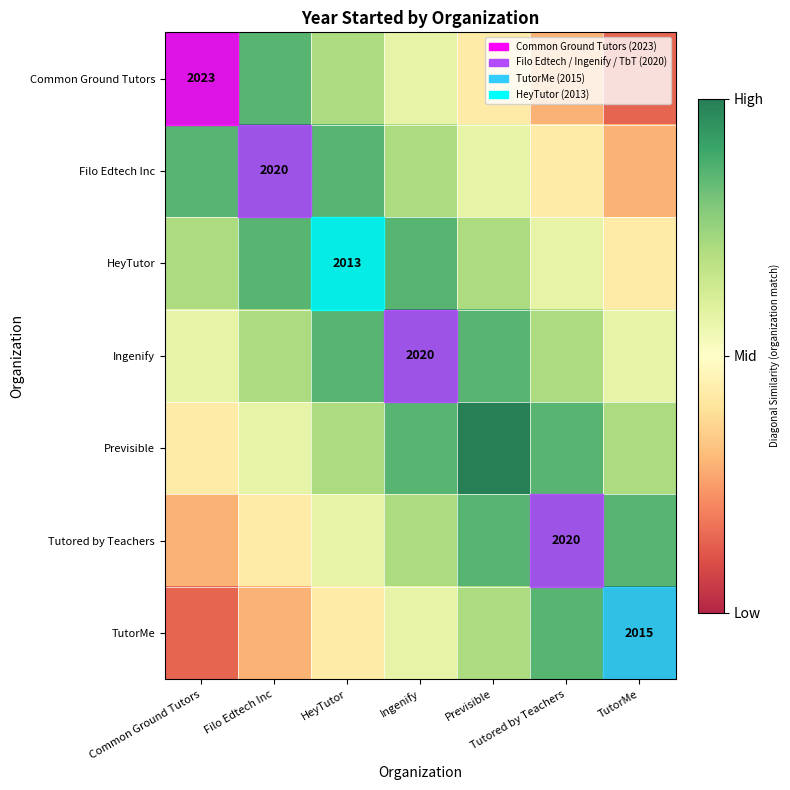

Which series has the largest range (max minus min)?

Common Ground Tutors